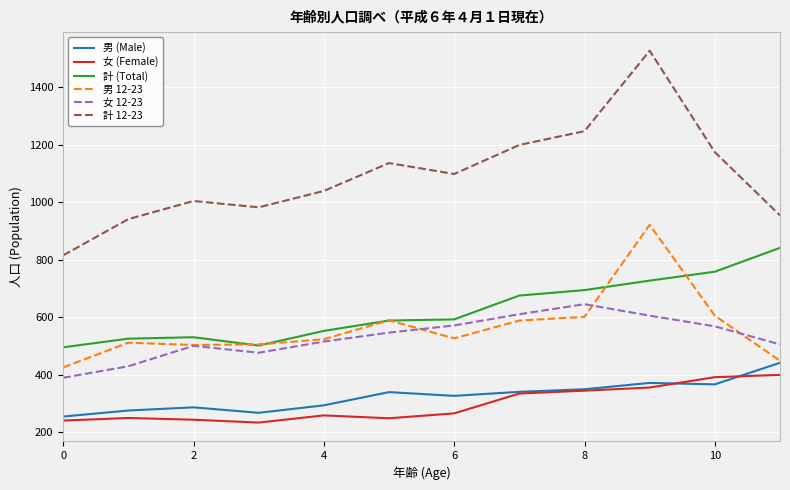

True or false: 計 (Total) and 女 (Female) intersect in this chart.

False